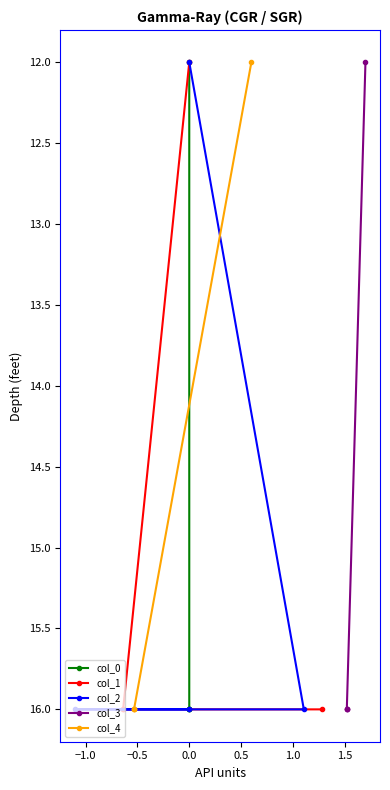

How many lines are shown in the chart?

5